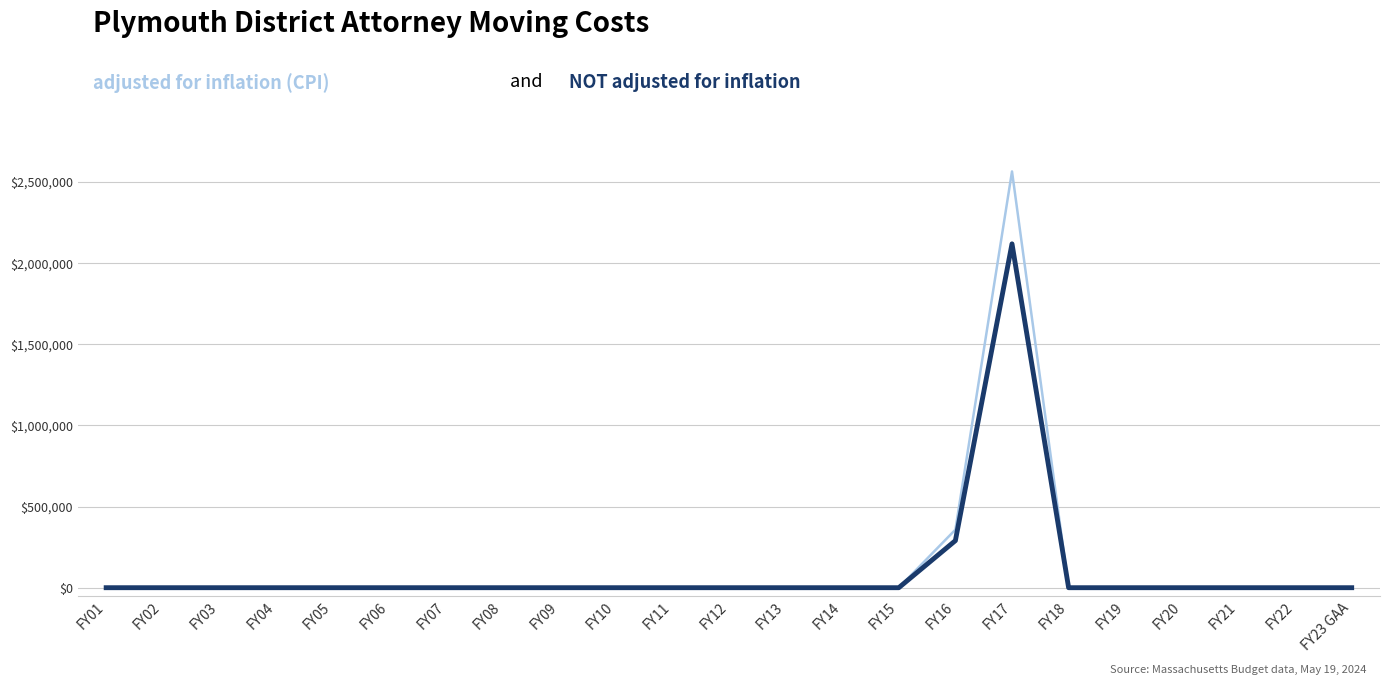

At which category is the sum across all series the highest?

FY17